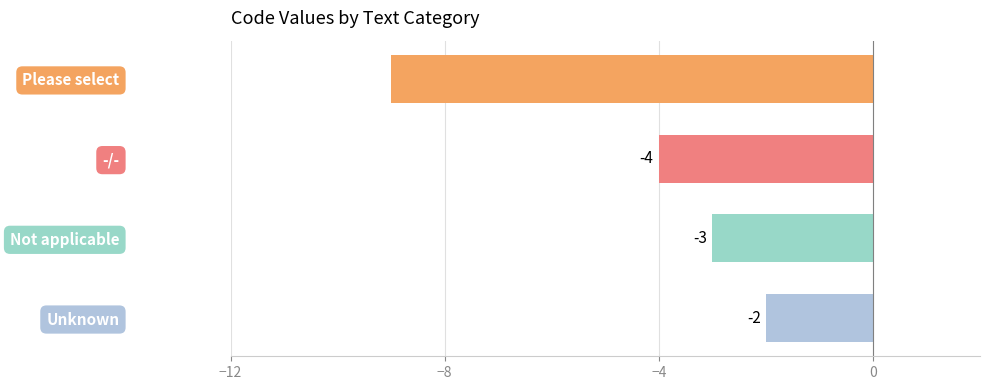

Reading bottom to top, what are all the values shown in this chart?

-2	-3	-4	-9